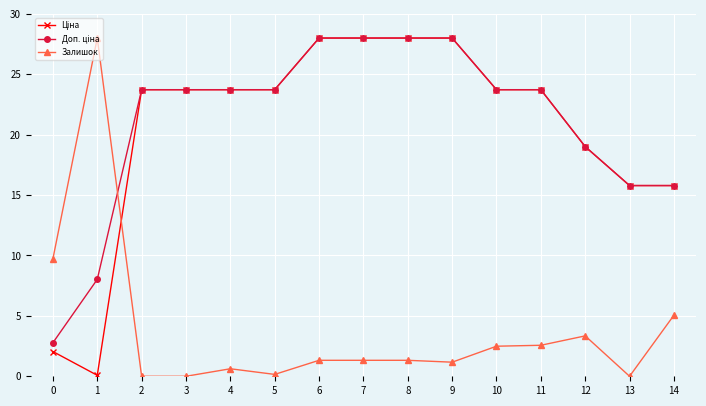

Does the chart display data point markers on the line(s)?

Yes